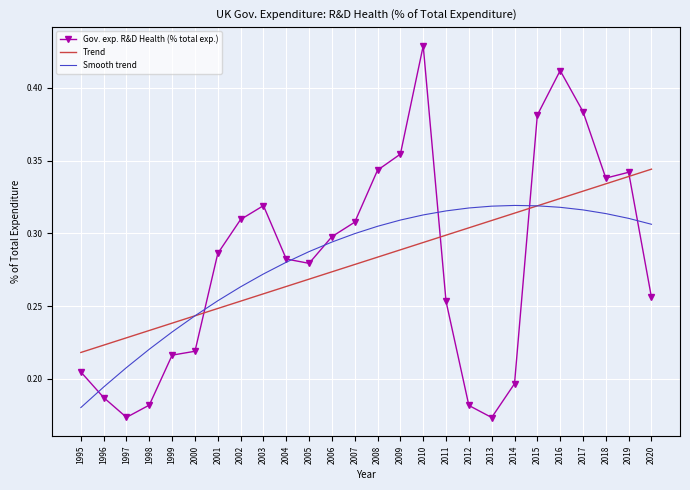

How many intersections are there between Gov. exp. R&D Health (% total exp.) and Smooth trend?

7